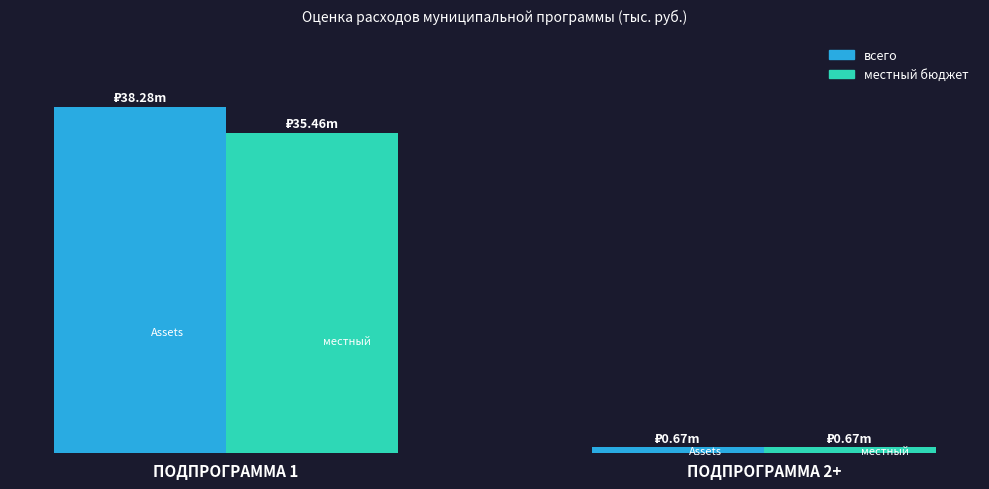

What is the difference between the местный бюджет values at ПОДПРОГРАММА 2+ and ПОДПРОГРАММА 1?

34795.9